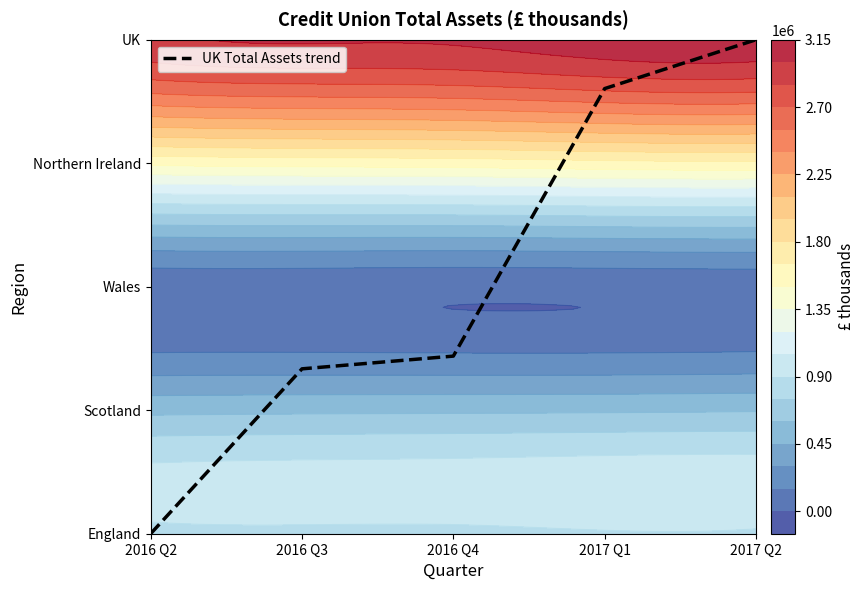

How many categories are shown in the chart?

5